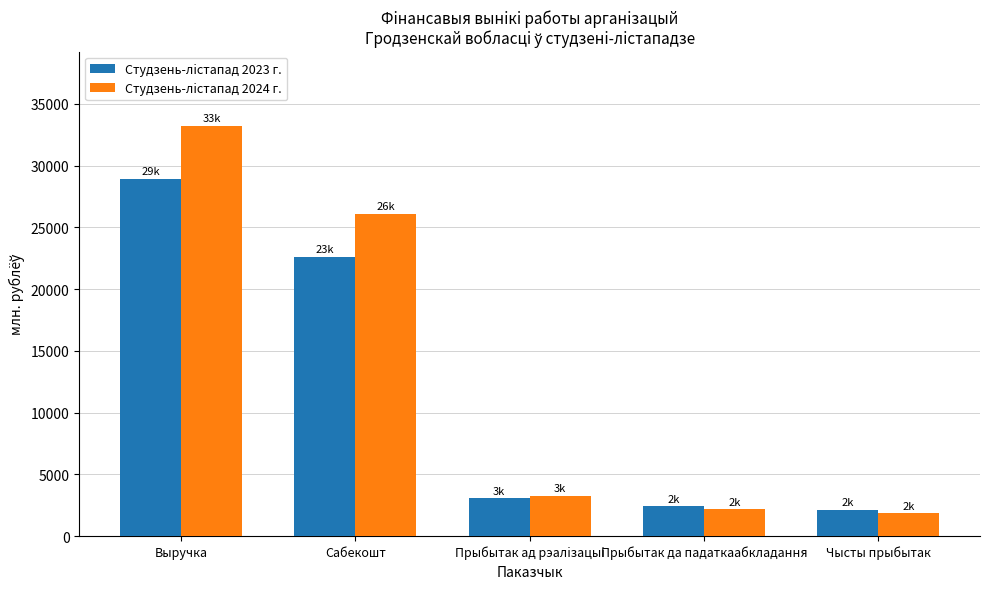

At which label does Студзень-лiстапад 2024 г. first exceed 3267?

Выручка